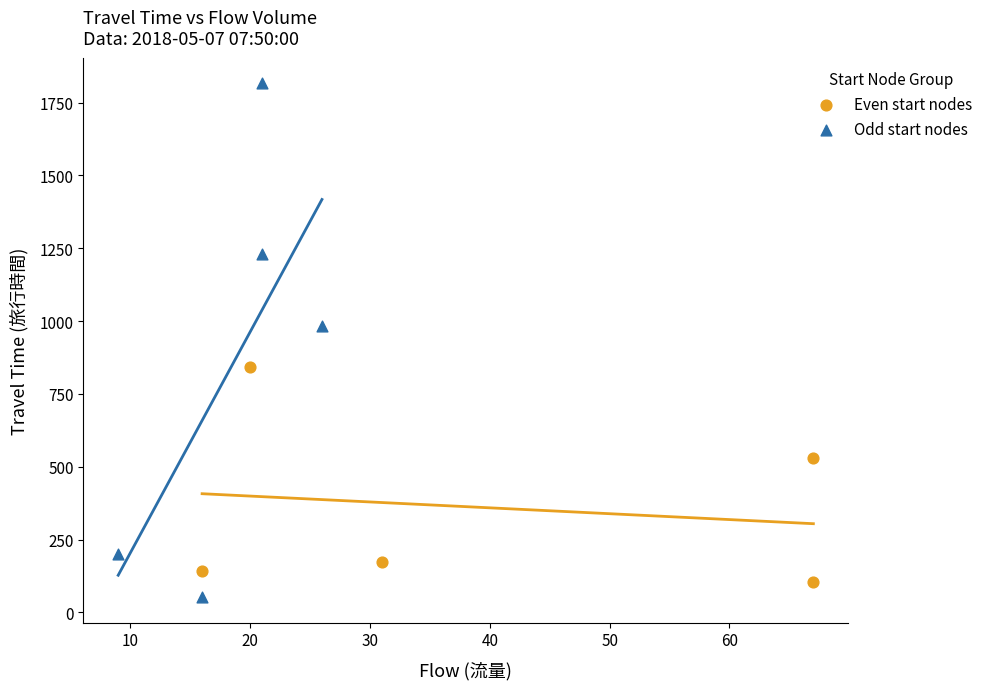

Which series contains the lowest Y value?

Odd start nodes